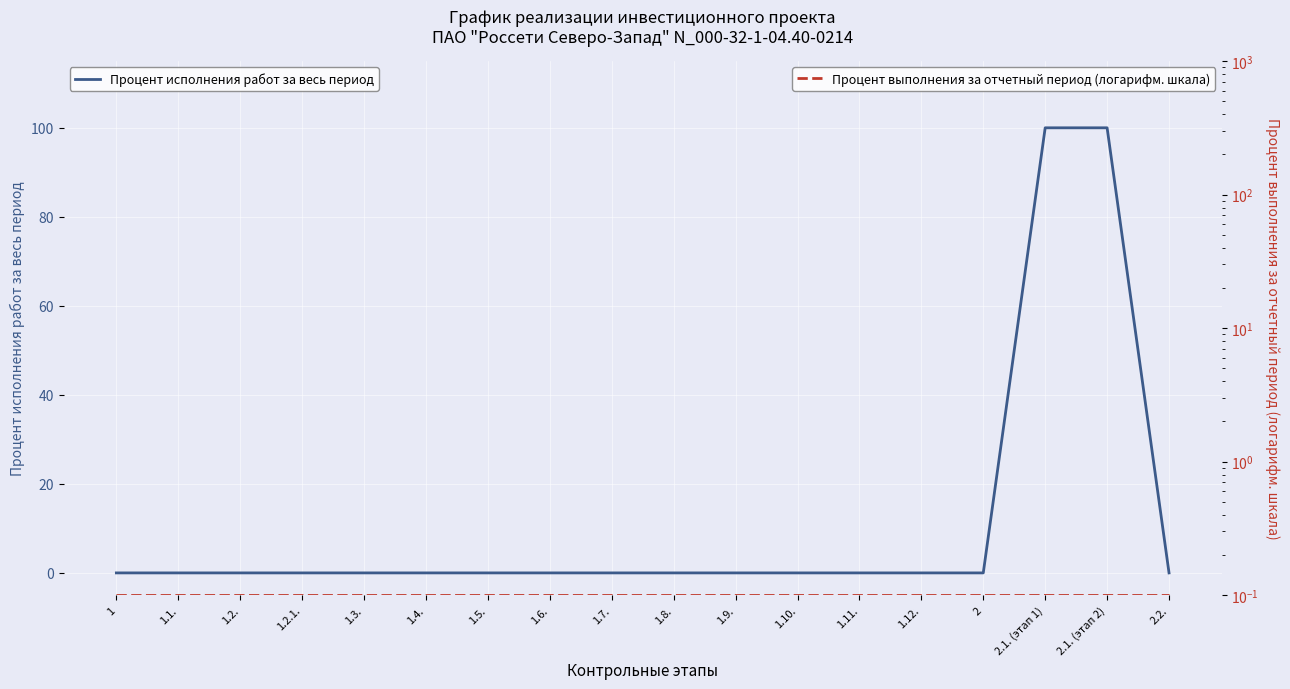

At how many categories does at least one series exceed 86?

2